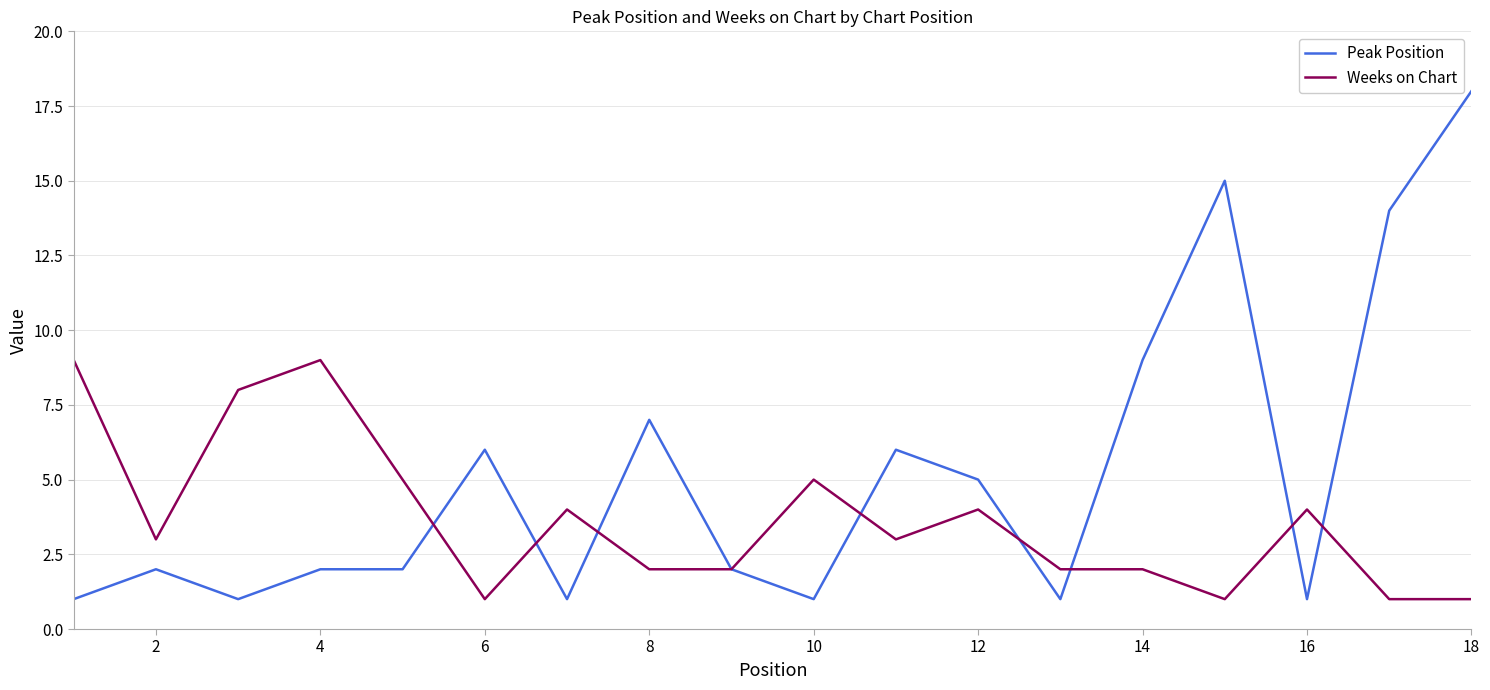

What is the highest value of the Weeks on Chart series?

9